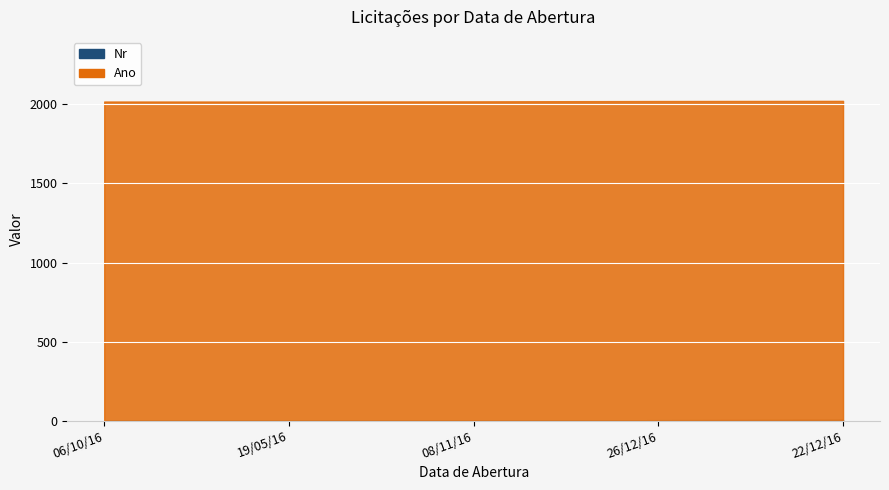

What are all the series names shown in the legend?

Nr, Ano